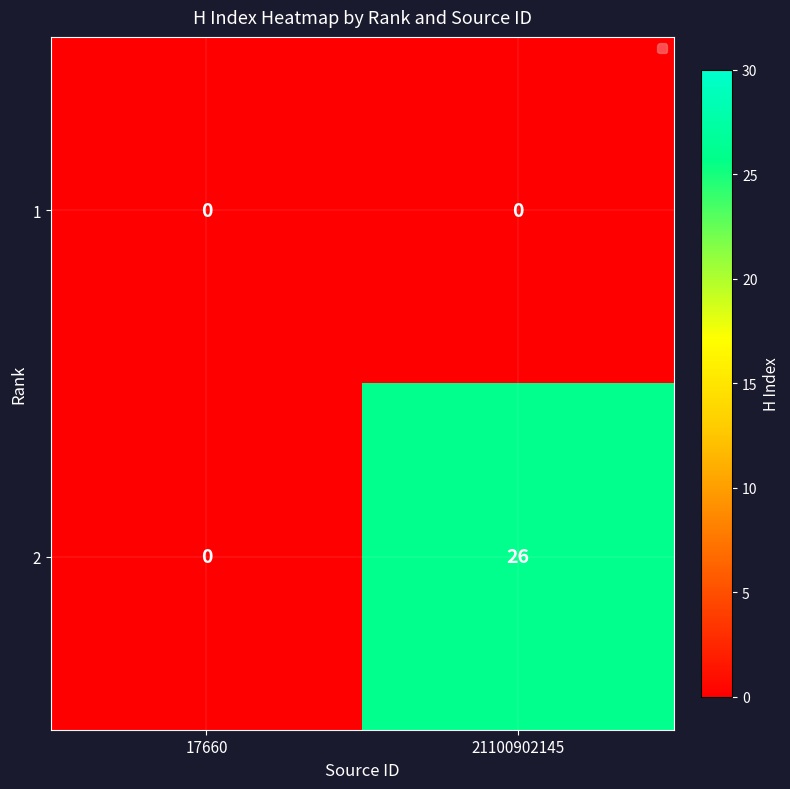

List the series in order of their overall mean, highest first.

2, 1